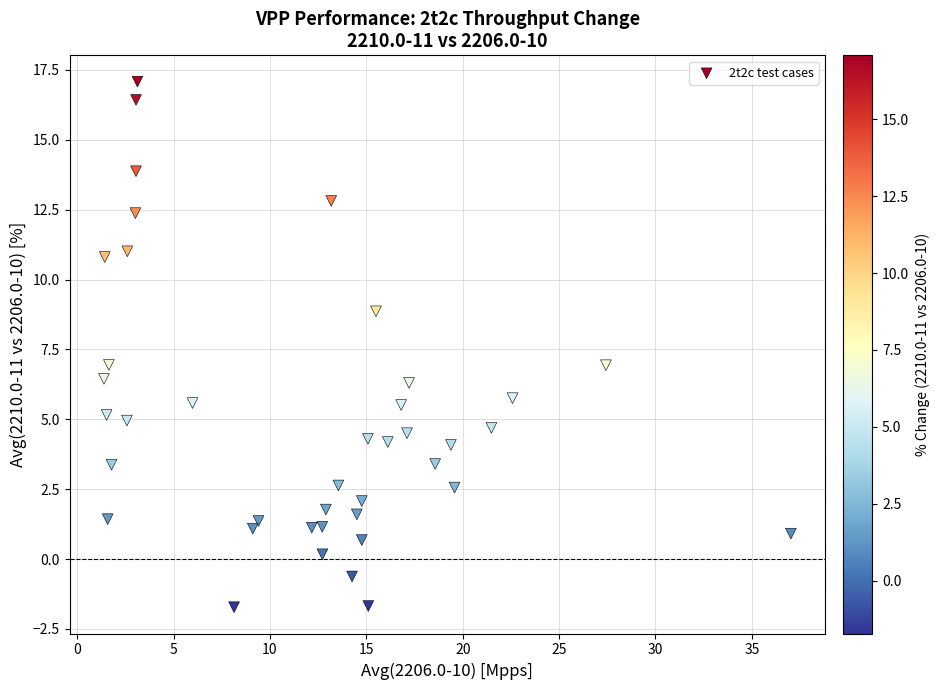

What is the range of X values (max minus min)?

35.6